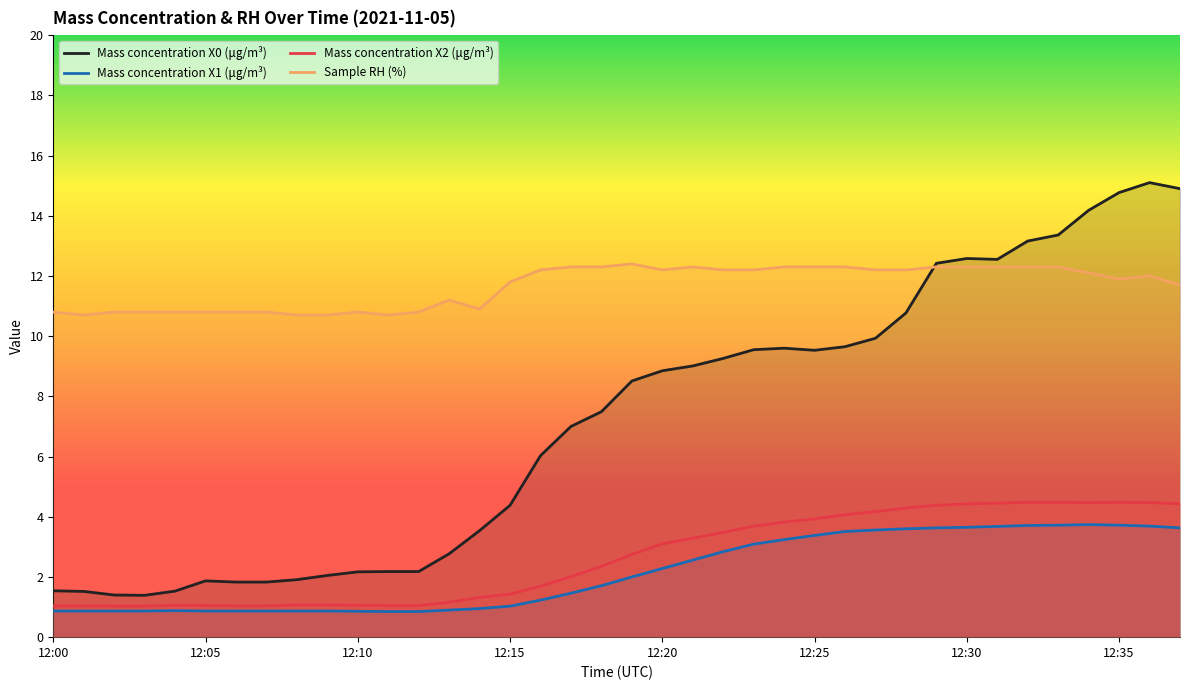

Count the number of categories in the chart.

38